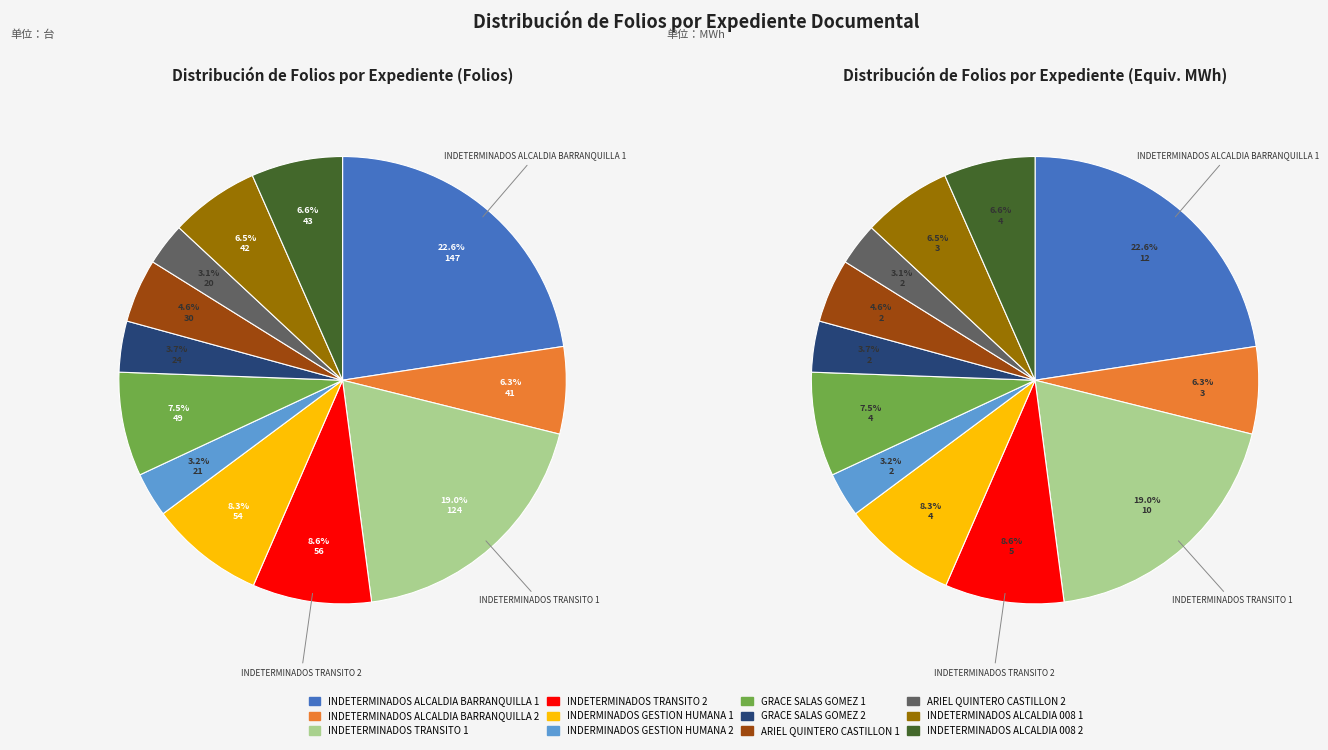

To the nearest percent, what is the difference between the INDERMINADOS GESTION
HUMANA 1 and INDETERMINADOS ALCALDIA
BARRANQUILLA 2 slice percentages?

2%